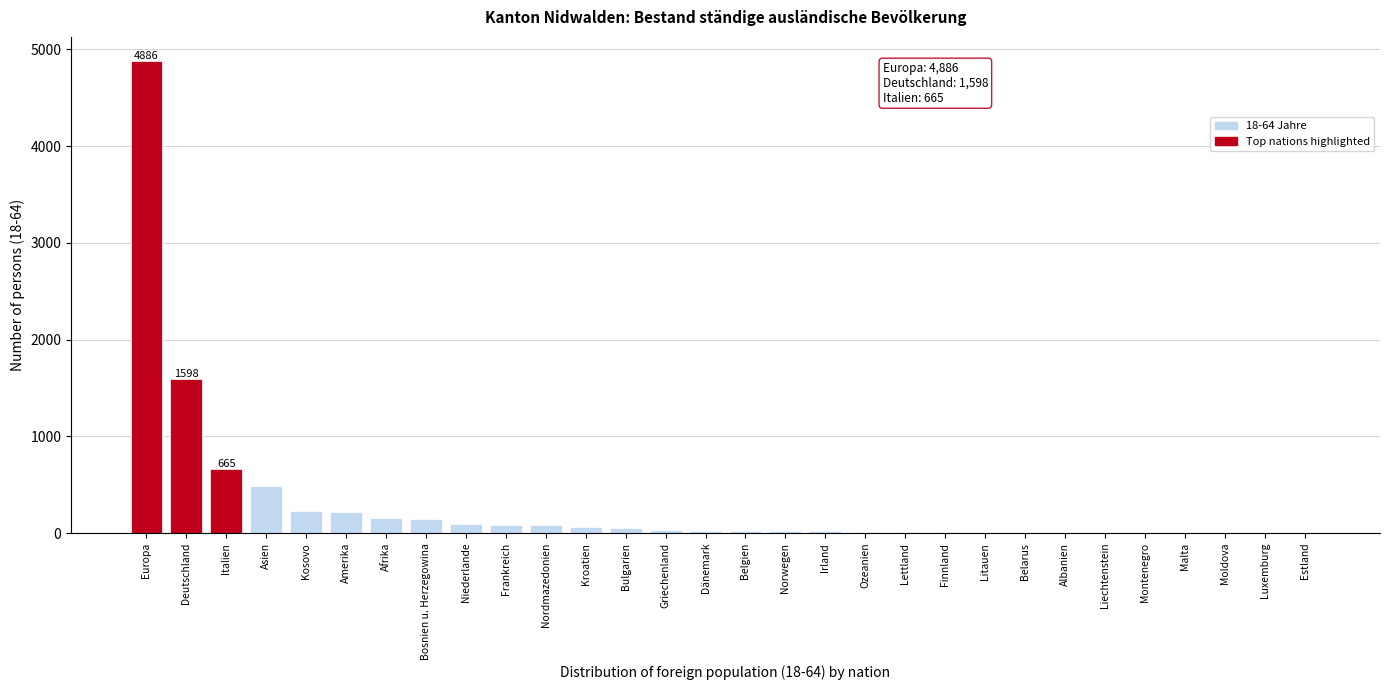

At which label is the value closest to 2443?

Deutschland